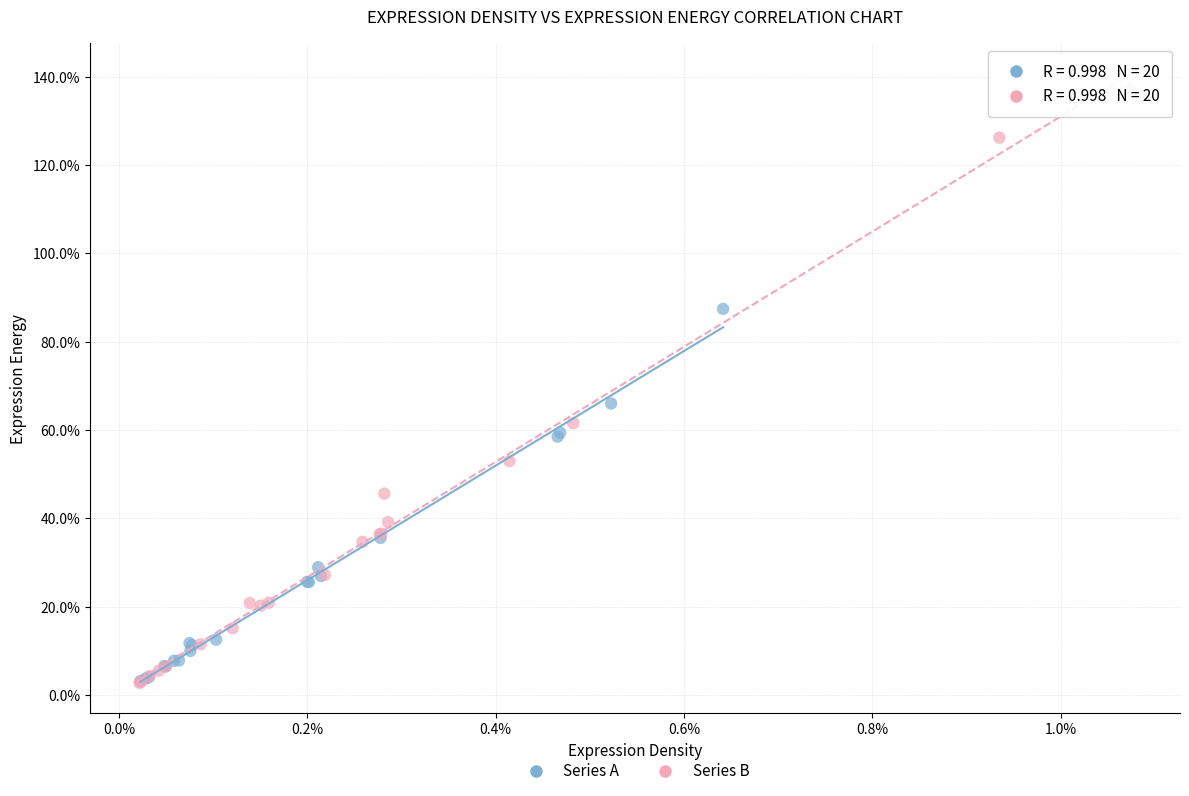

What are all the series names shown in the legend?

Series A, Series B